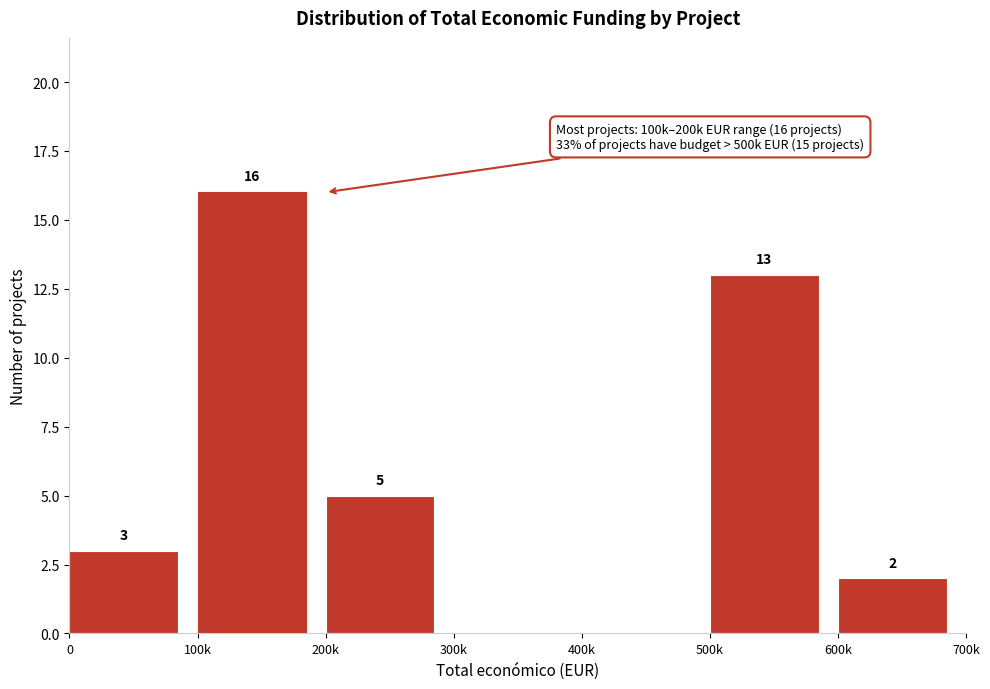

Reading left to right, what are all the values shown in this chart?

0=3	100k=16	200k=5	300k=0	400k=0	500k=13	600k=2